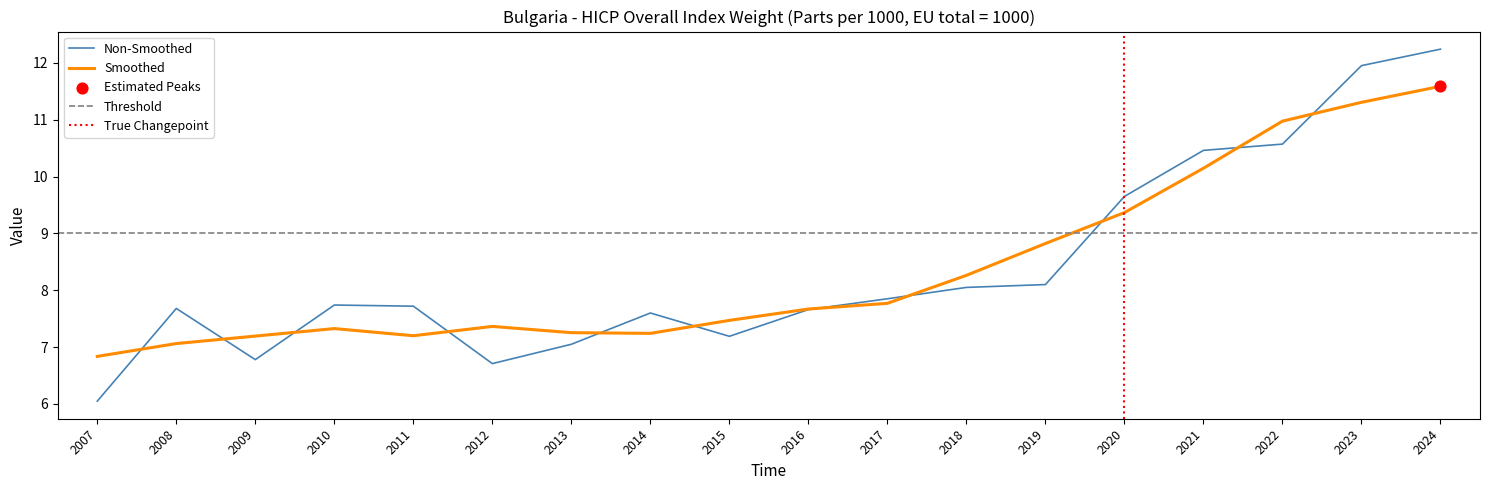

Approximately how many times larger is the value at 2023 compared to 2016?

1.6